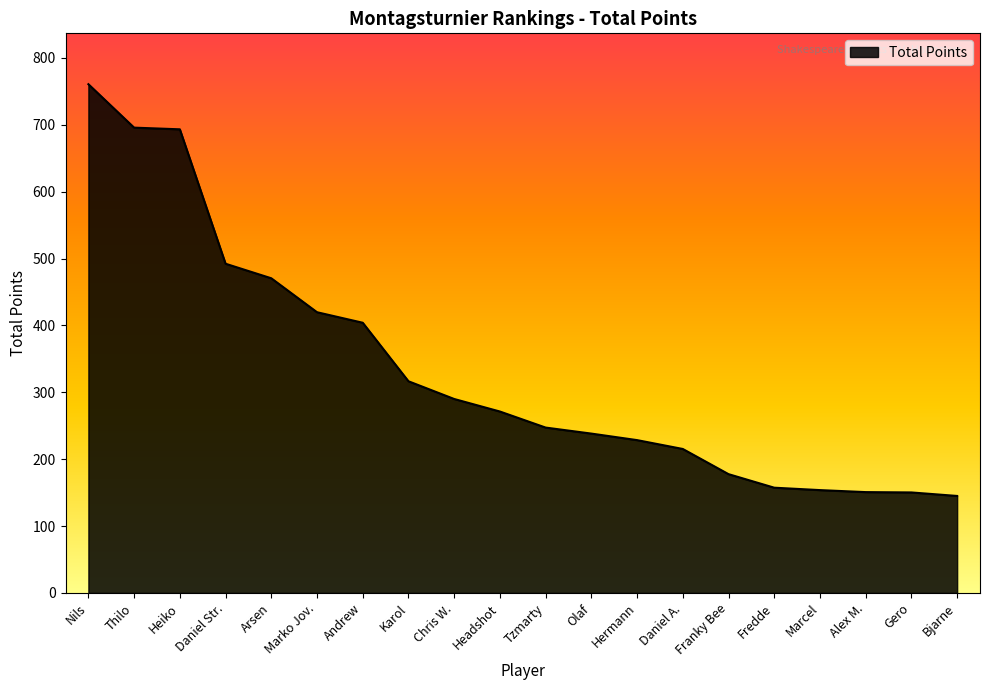

How many lines are shown in the chart?

1